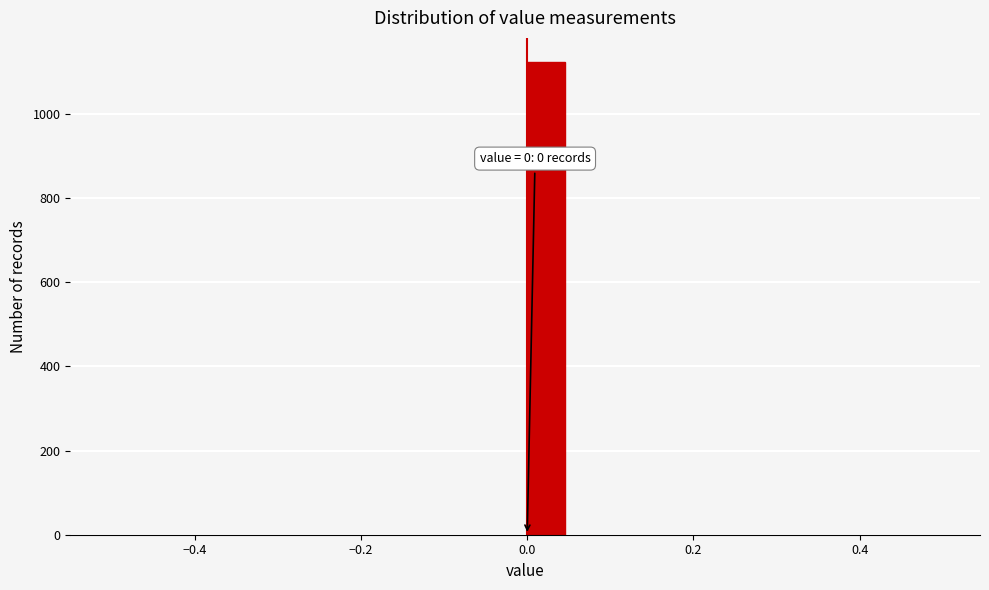

Read against the x-axis, roughly where is the centre of the tallest bar?

0.02